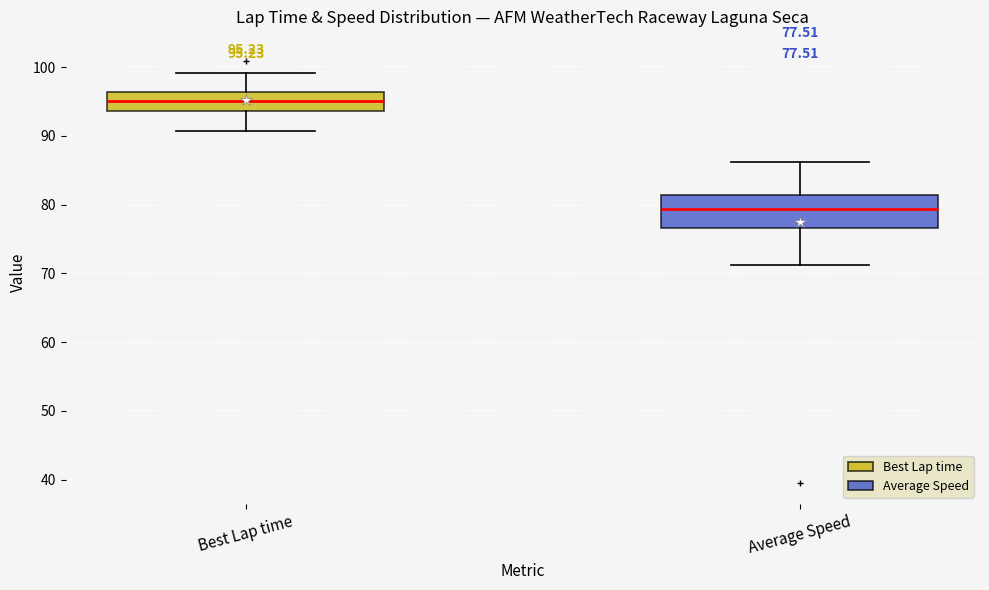

Comparing the boxes themselves (not the whiskers), which one is the tallest?

Average Speed